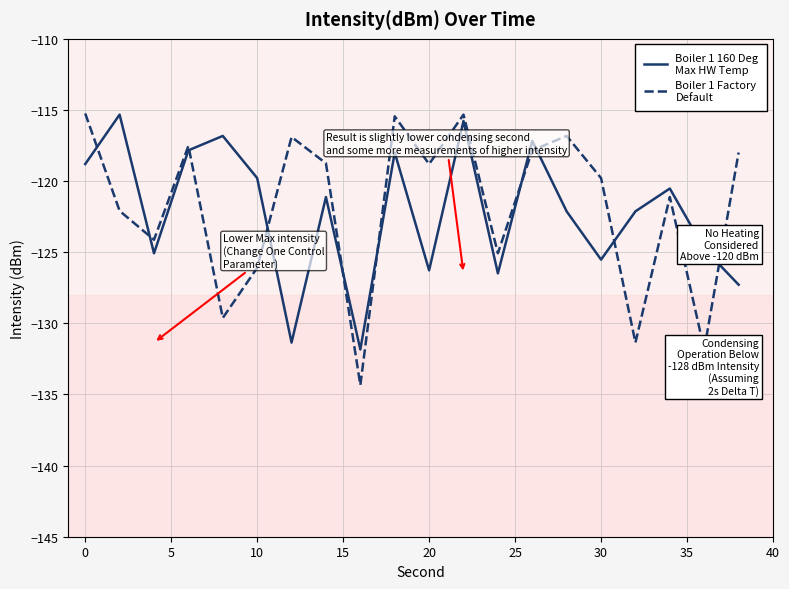

What is the greatest value displayed?

-115.2